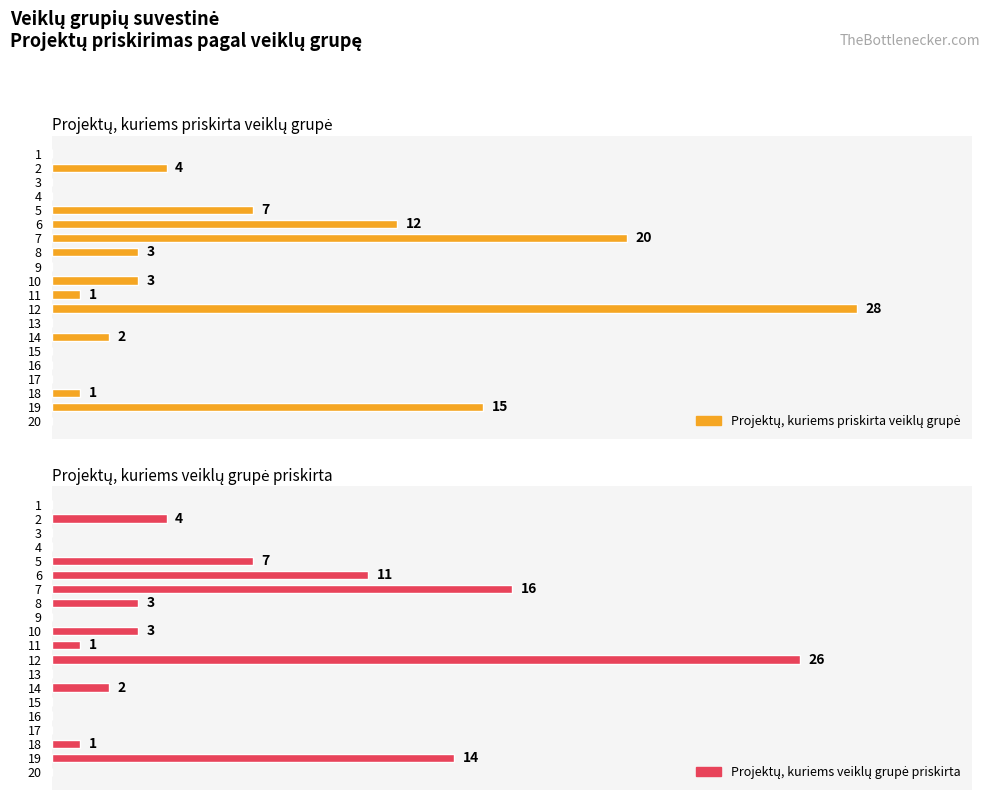

What is the sum of all Projektų, kuriems veiklų grupė priskirta values?

88